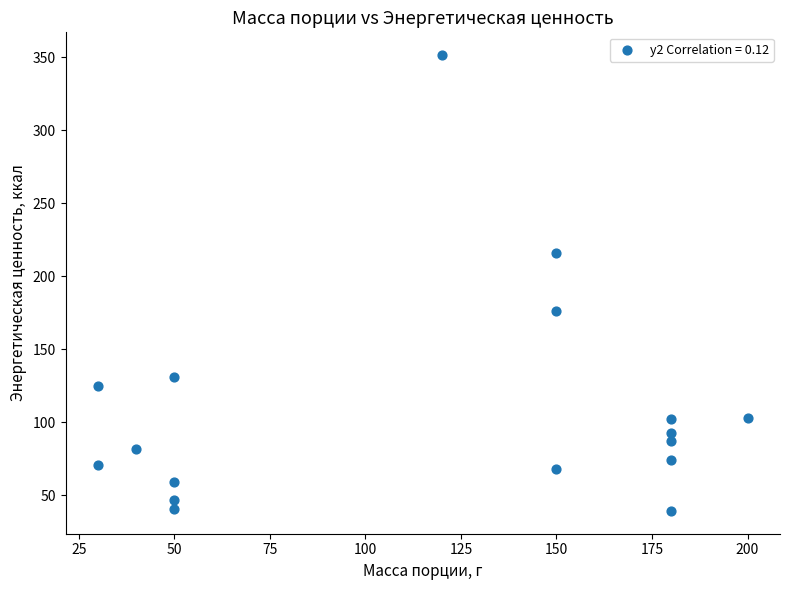

What is the range of Y values (max minus min)?

312.1